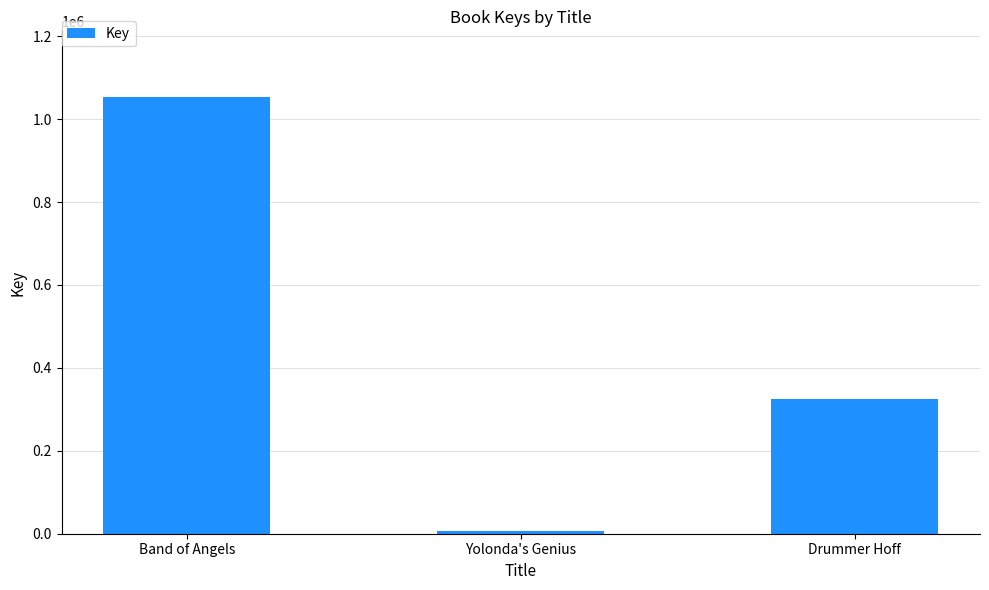

True or false: the data shows 7059 at Yolonda's Genius.

True